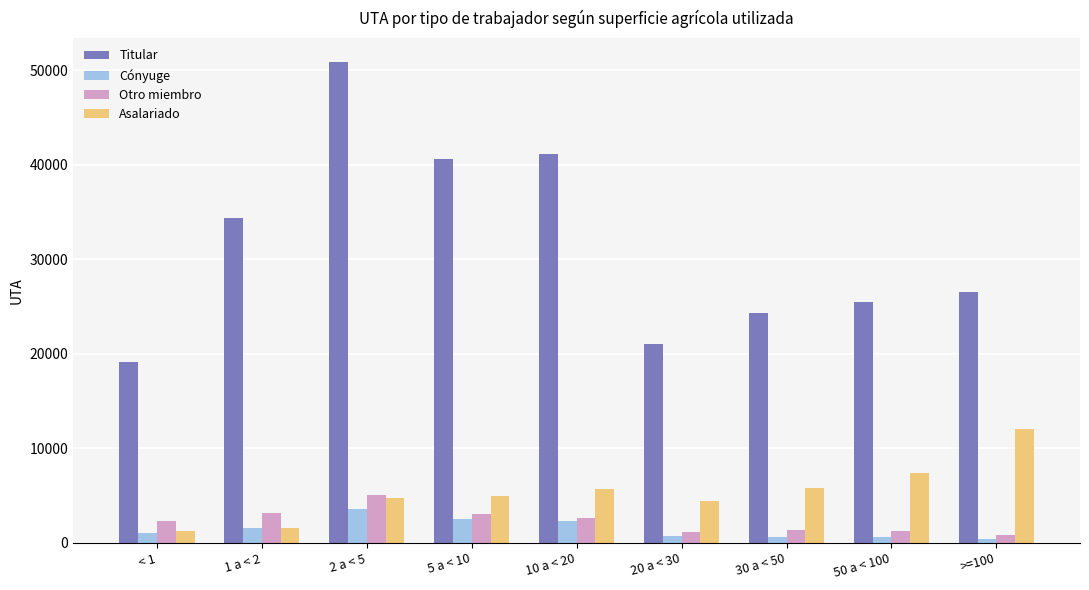

At how many categories does at least one series exceed 39261?

3